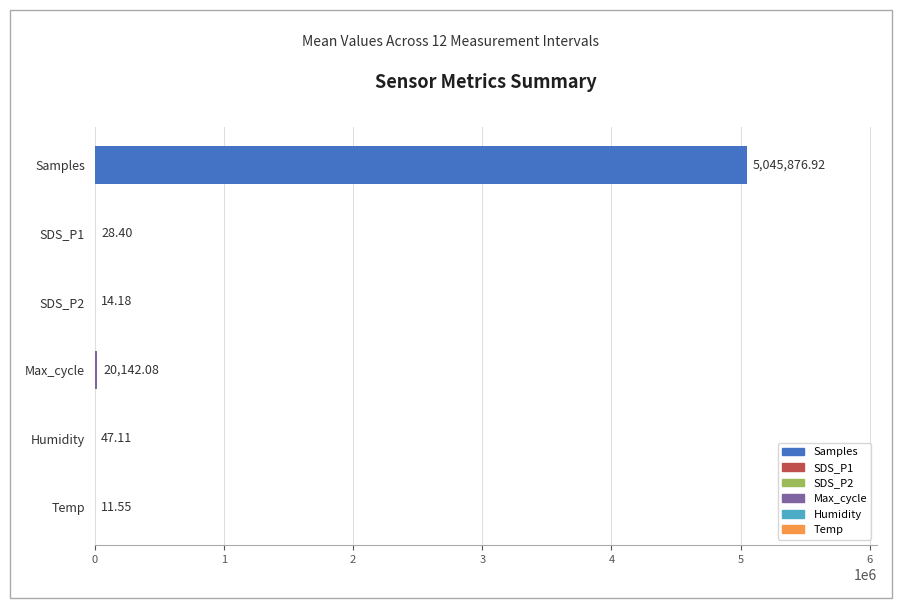

What is the sum of all values?

5066120.2